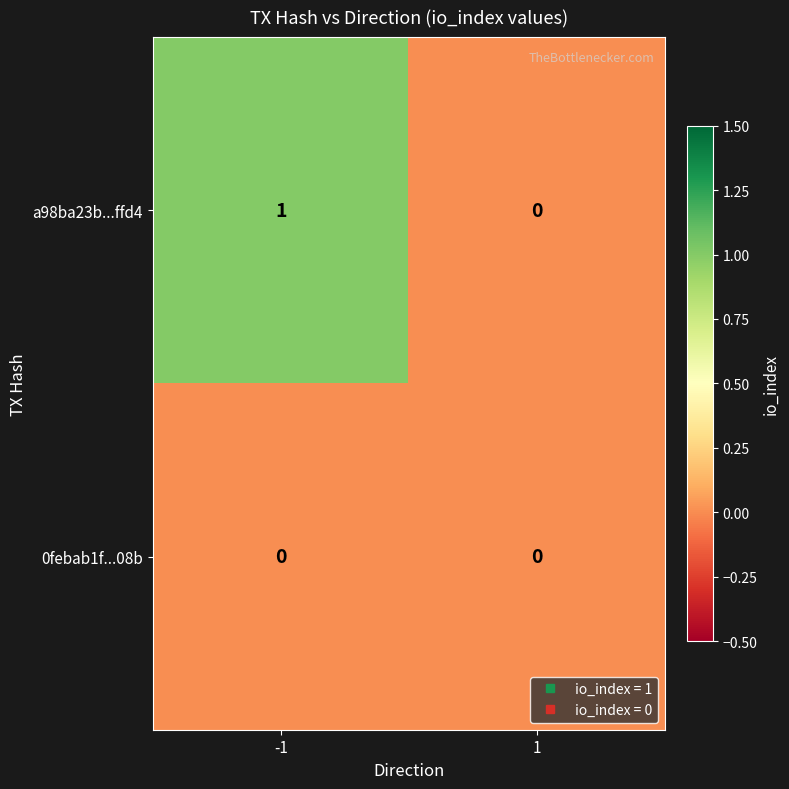

Rank the series by their average value, from highest to lowest.

a98ba23b...ffd4, 0febab1f...08b